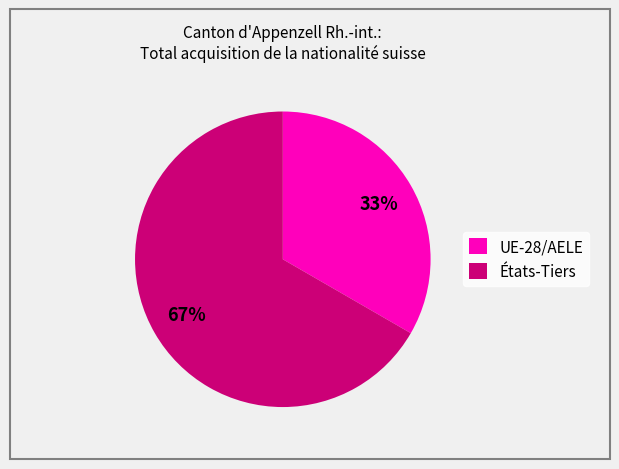

Count the number of slices in the pie.

2